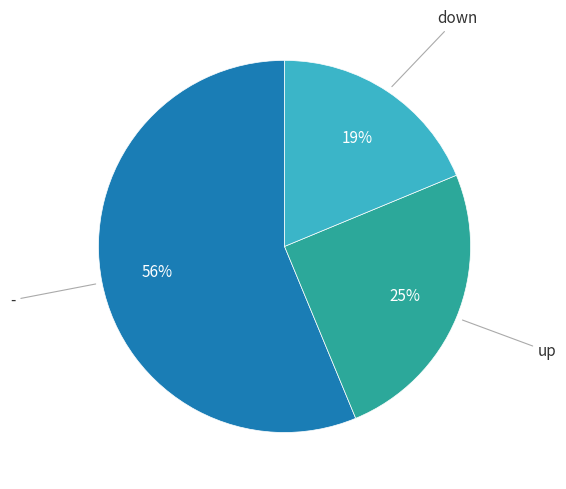

Is there a majority slice in this chart?

Yes